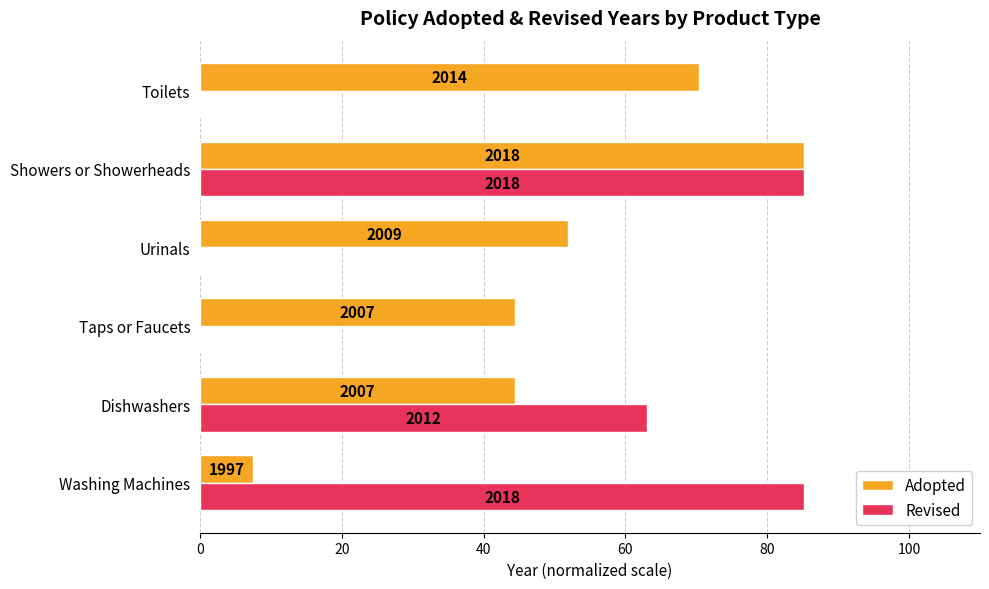

Which series has the widest spread of values?

Revised